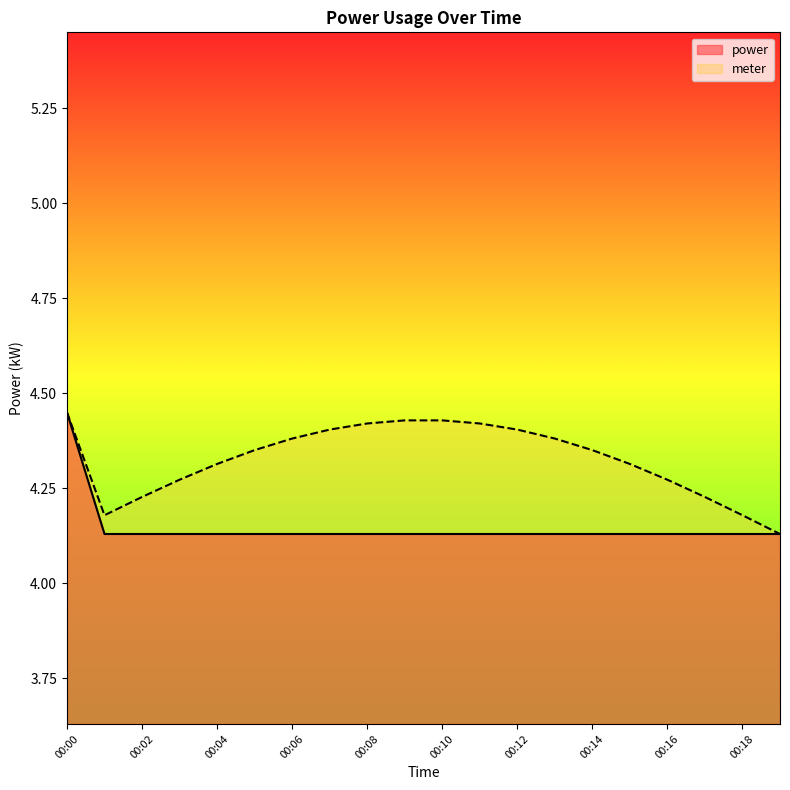

What value does the data have at 00:17?

4.1